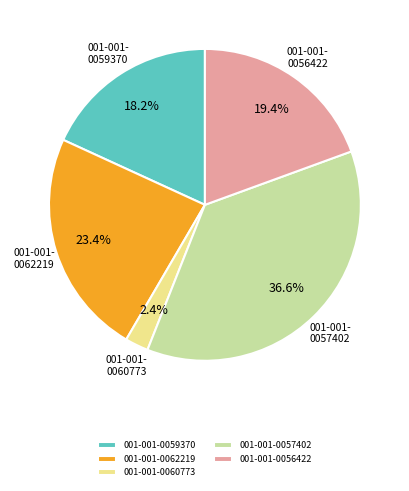

Is 001-001-0056422 the majority of the pie?

No